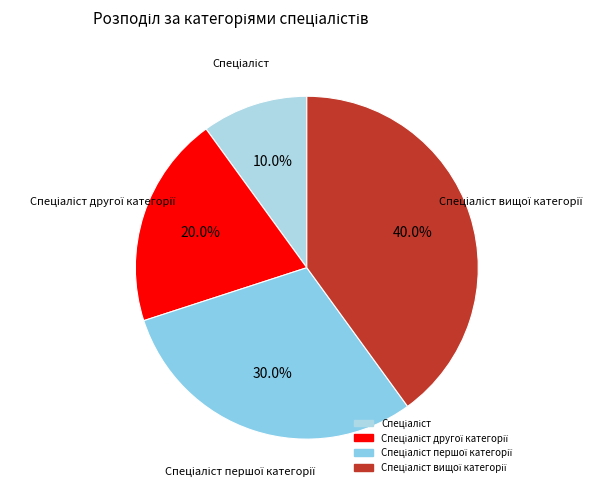

Which slice is the smallest?

Спеціаліст